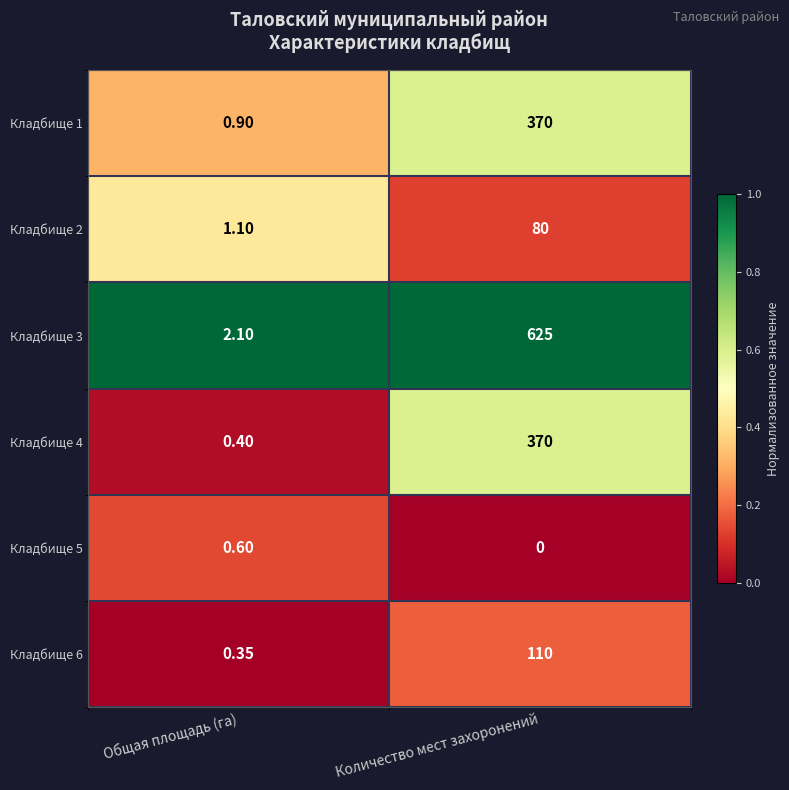

What is the greatest value displayed?

625.0